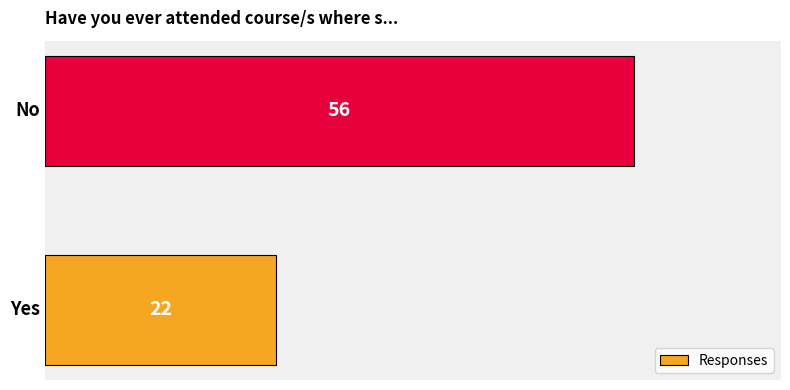

Reading top to bottom, transcribe all the data shown in this chart.

56	22